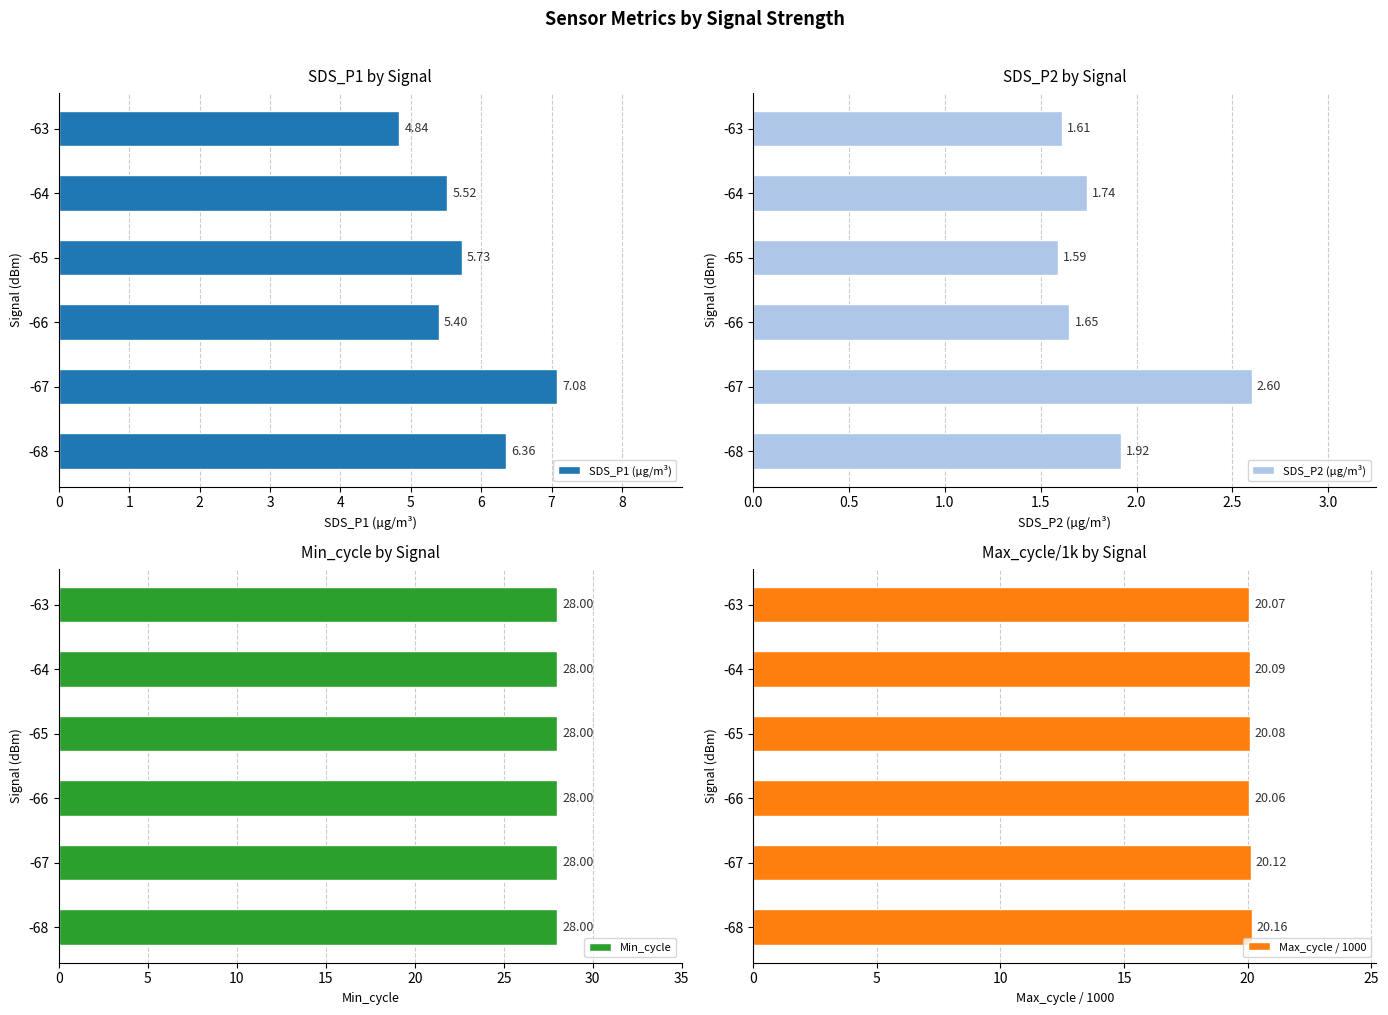

Which series has the largest range (max minus min)?

SDS_P1 (µg/m³)